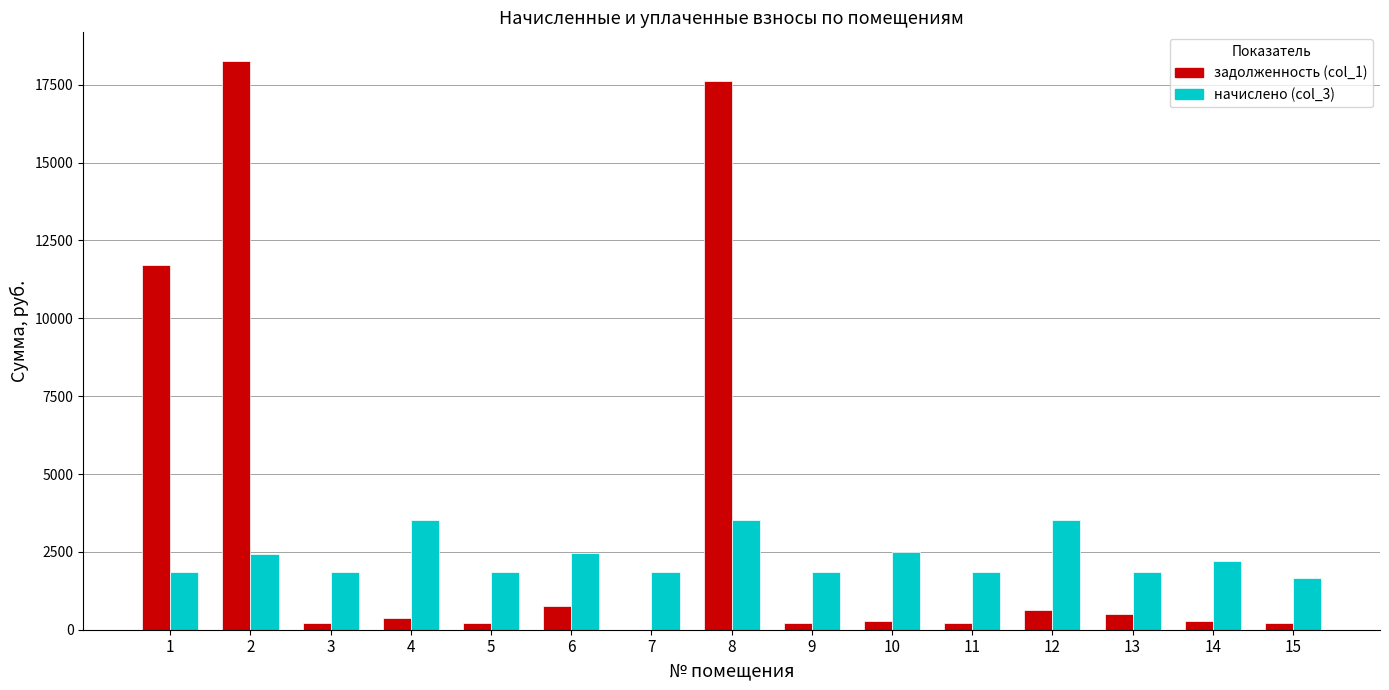

What are all the series names shown in the legend?

задолженность (col_1), начислено (col_3)